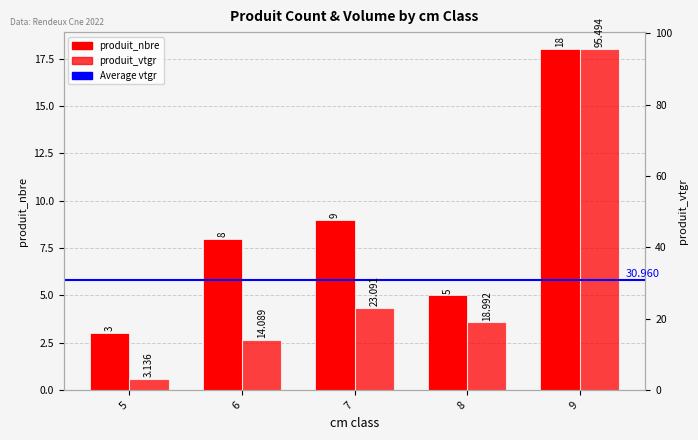

Which series changed the most between 6 and 9?

produit_vtgr